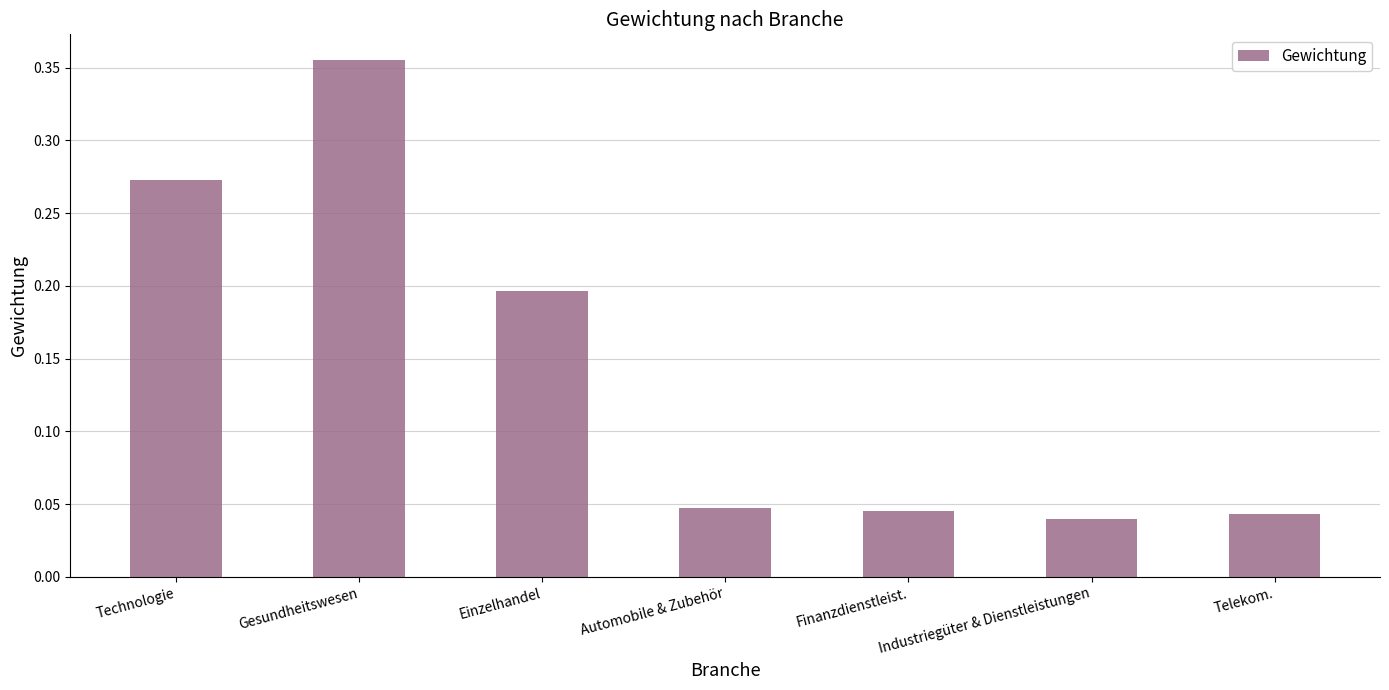

Which label corresponds to the largest value in the chart?

Gesundheitswesen